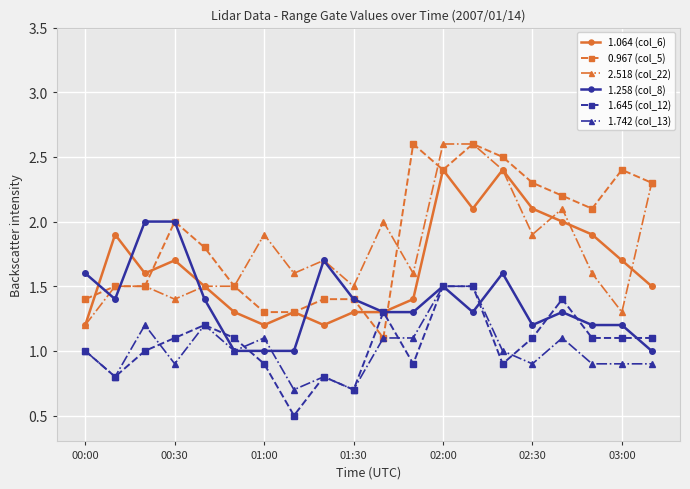

What is the value of the 2.518 (col_22) point at the 8th from the left?

1.6